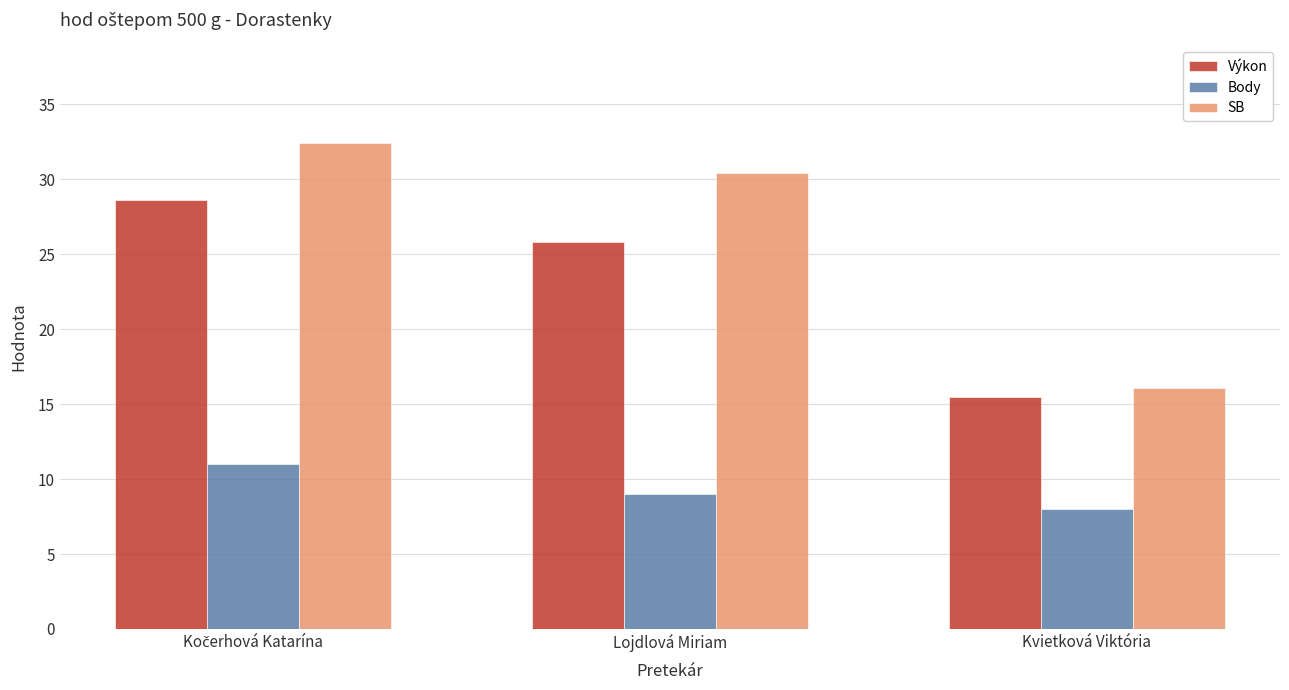

What is the difference between the highest and lowest values at Kvietková Viktória?

8.1